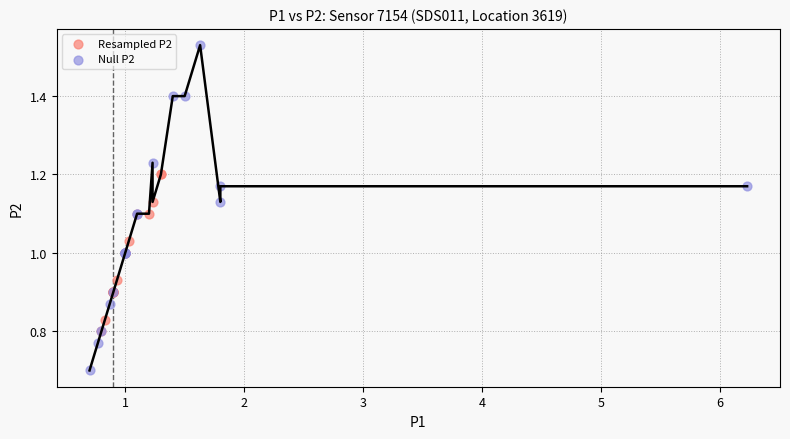

What are all the series names shown in the legend?

Resampled P2, Null P2